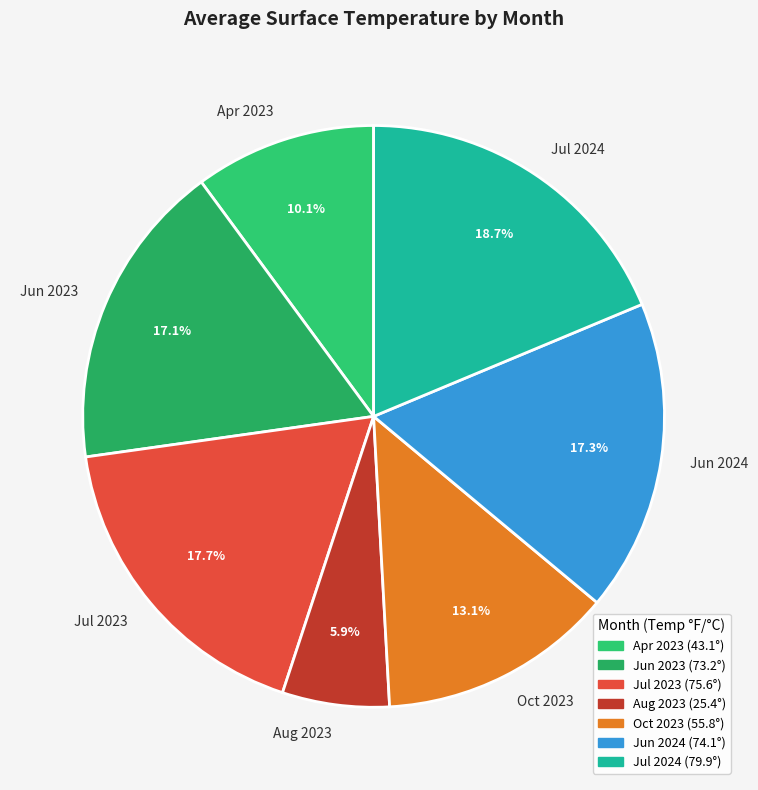

Which category has the smallest portion of the pie?

Aug 2023